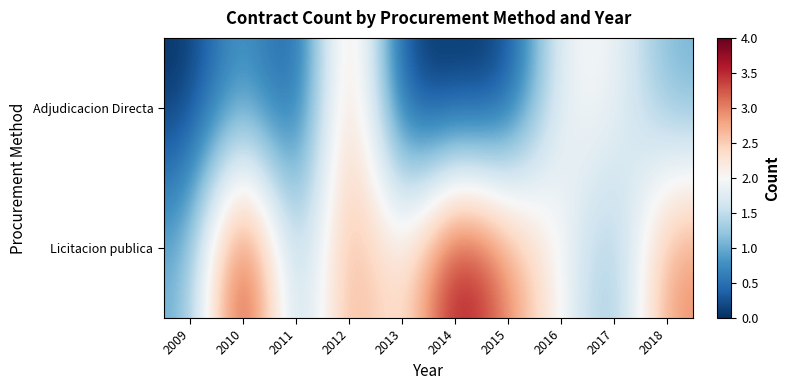

Rank the series at 2018 from lowest to highest value.

Adjudicacion Directa, Licitacion publica